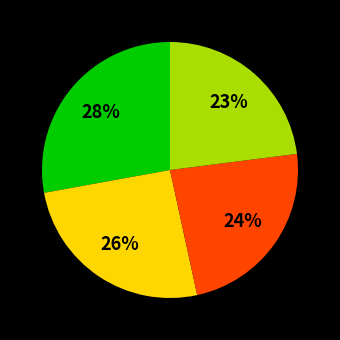

To the nearest percent, what is the average slice percentage?

25%